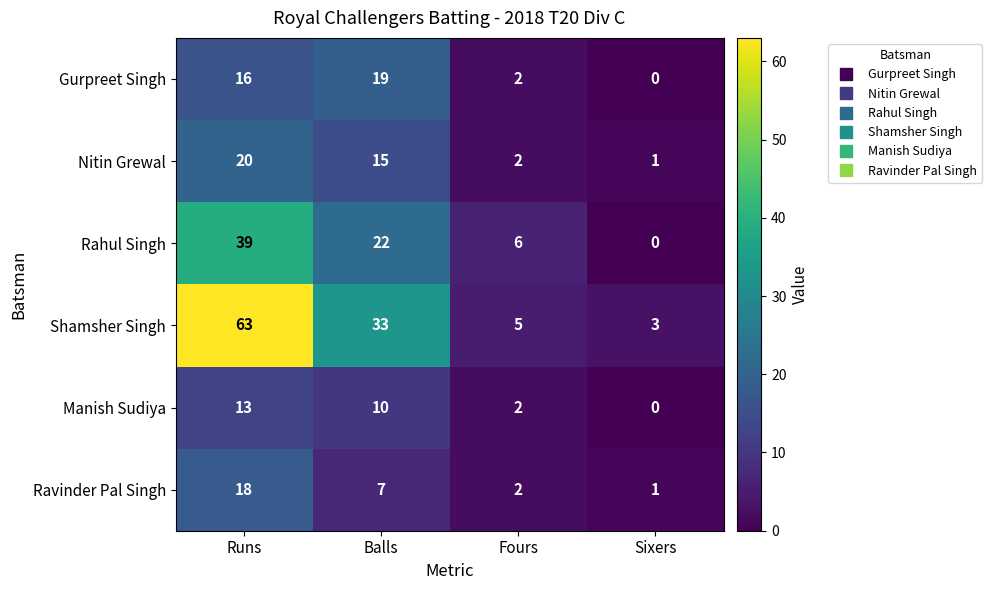

True or false: Manish Sudiya has a value of 6 at Runs.

False